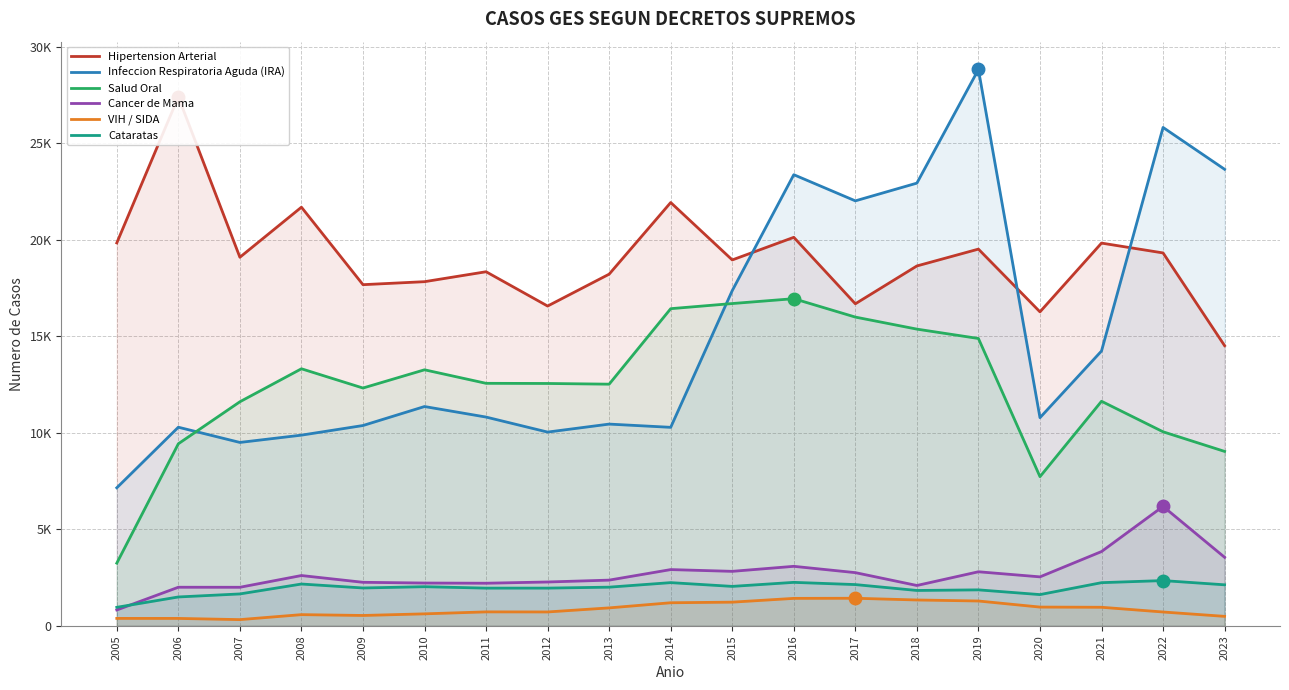

Reading left to right, transcribe all the data shown in this chart.

Hipertension Arterial: 19848	27415	19104	21699	17683	17838	18353	16575	18228	21941	18965	20137	16692	18653	19526	16274	19838	19328	14521
Infeccion Respiratoria Aguda (IRA): 7155	10295	9506	9884	10383	11367	10821	10043	10457	10289	17376	23383	22027	22946	28836	10789	14246	25832	23663
Salud Oral: 3250	9437	11614	13324	12326	13271	12570	12562	12526	16439	16705	16957	16003	15379	14894	7732	11640	10058	9041
Cancer de Mama: 823	2001	1999	2608	2257	2219	2209	2273	2370	2916	2825	3085	2758	2092	2803	2539	3851	6192	3552
VIH / SIDA: 386	385	323	581	538	622	724	720	931	1197	1228	1424	1430	1341	1288	973	963	718	492
Cataratas: 961	1497	1654	2168	1963	2029	1955	1956	2005	2240	2045	2254	2139	1834	1865	1620	2238	2346	2127